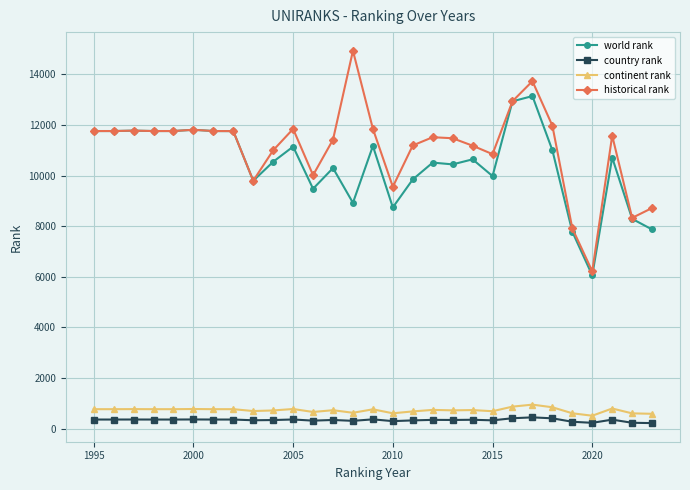

True or false: country rank has more than 1 points higher than both neighbors.

True